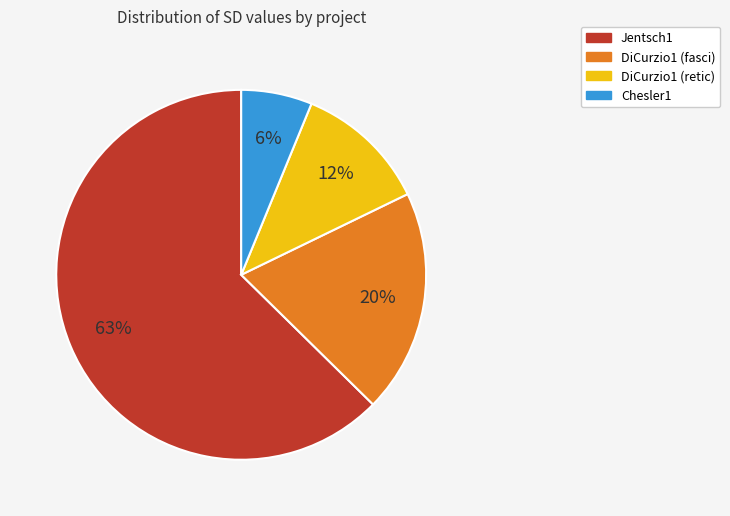

To the nearest percent, what percentage of the pie is Chesler1?

6%